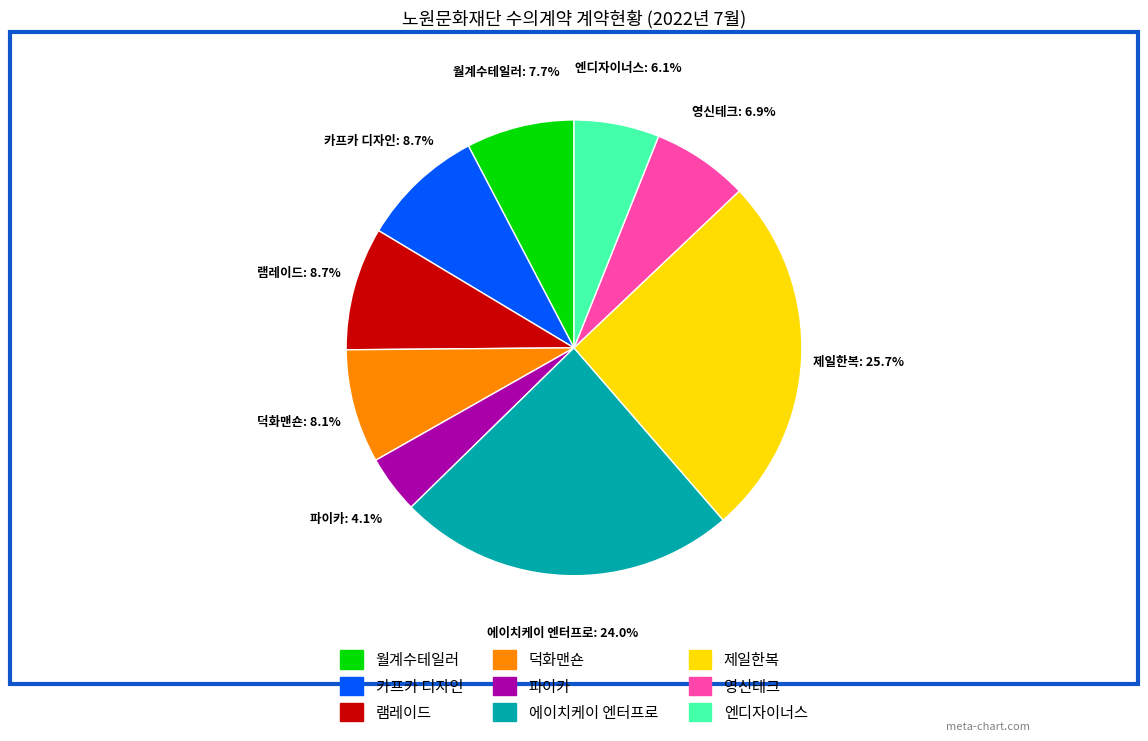

Which has a higher value, 카프카 디자인 or 덕화맨숀?

카프카 디자인